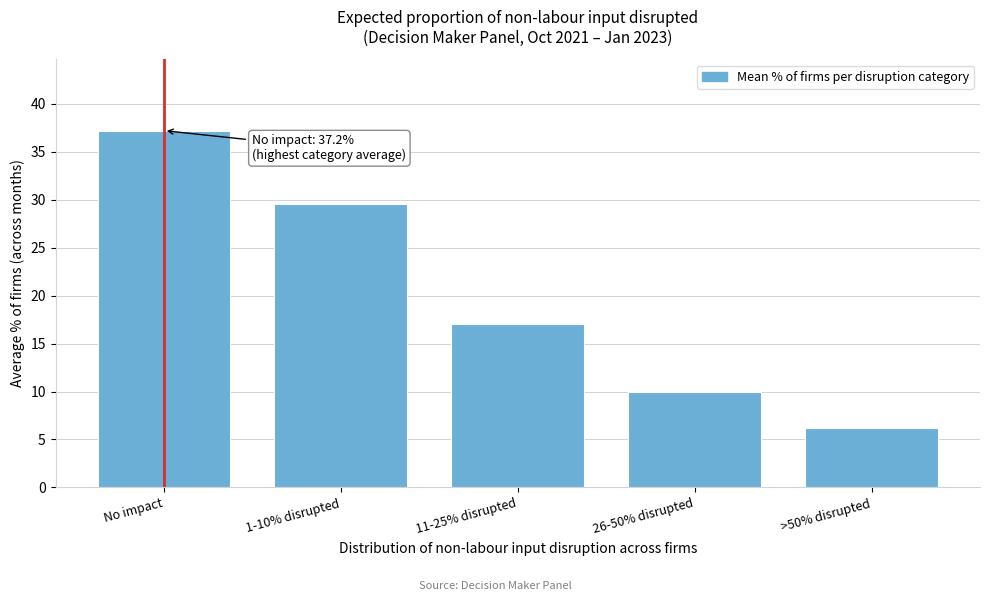

Reading left to right, what are all the values shown in this chart?

37.2	29.5	17.1	10.0	6.2